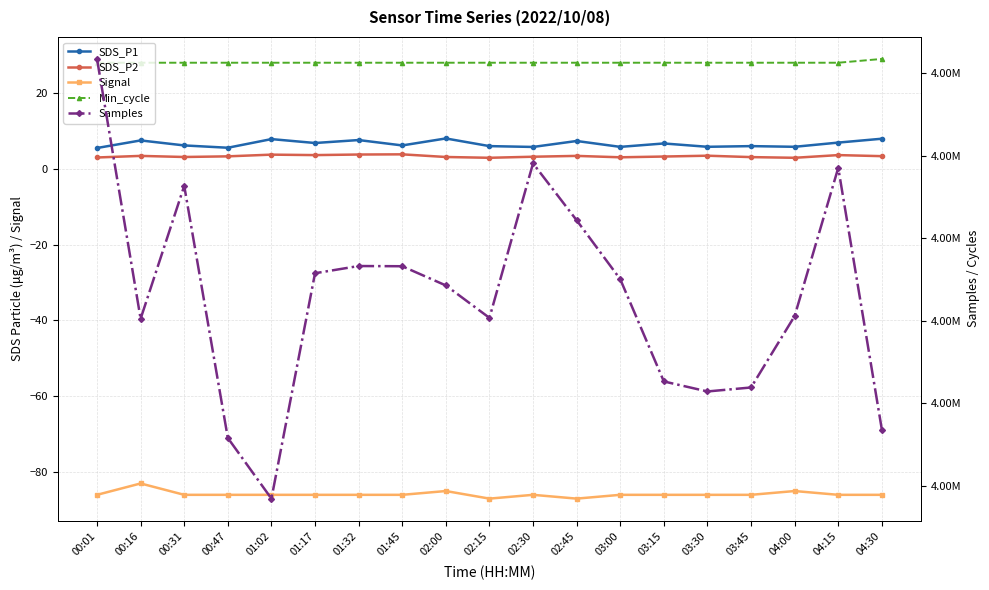

Does the chart display data point markers on the line(s)?

Yes